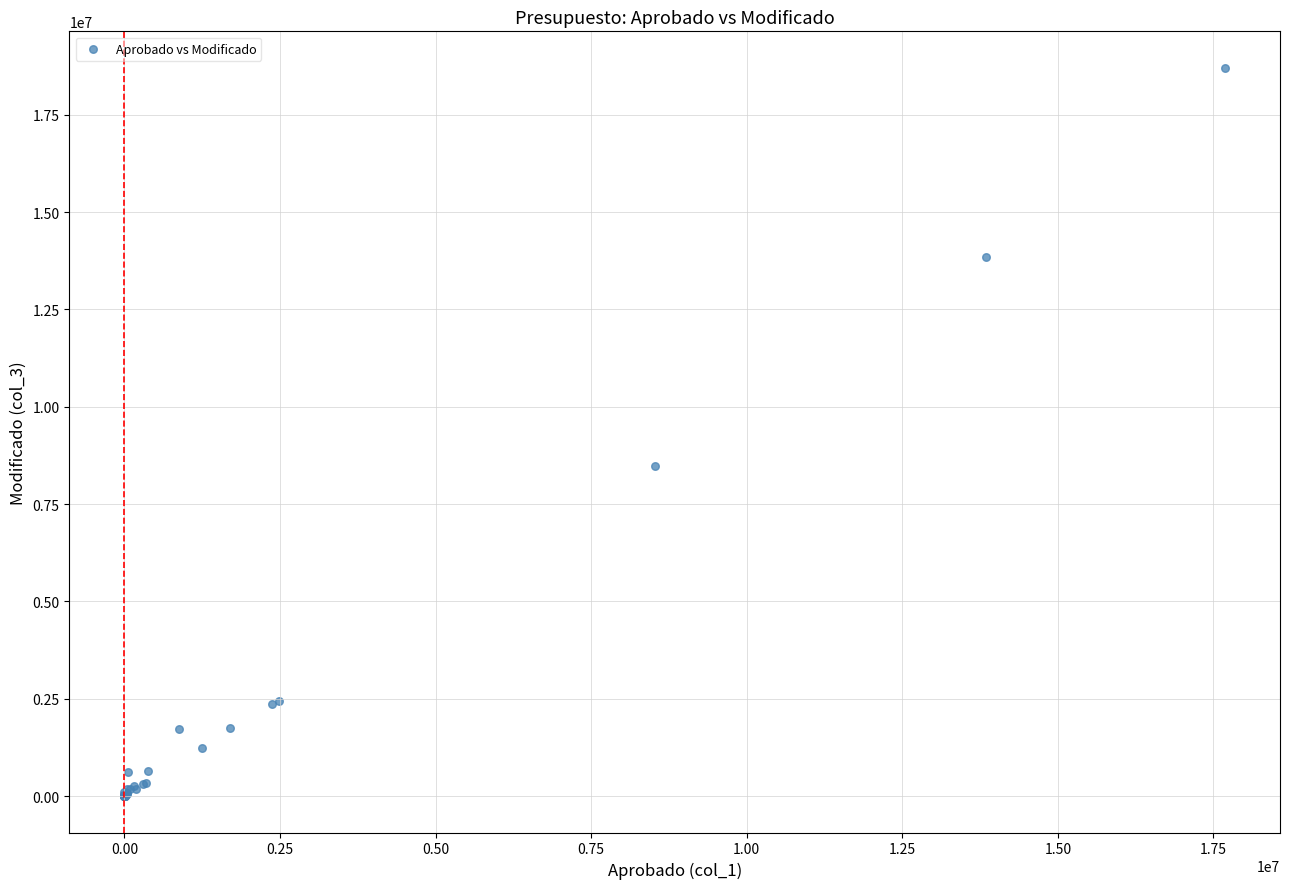

What Y value in the scatter plot is closest to 9353615?

8479285.2